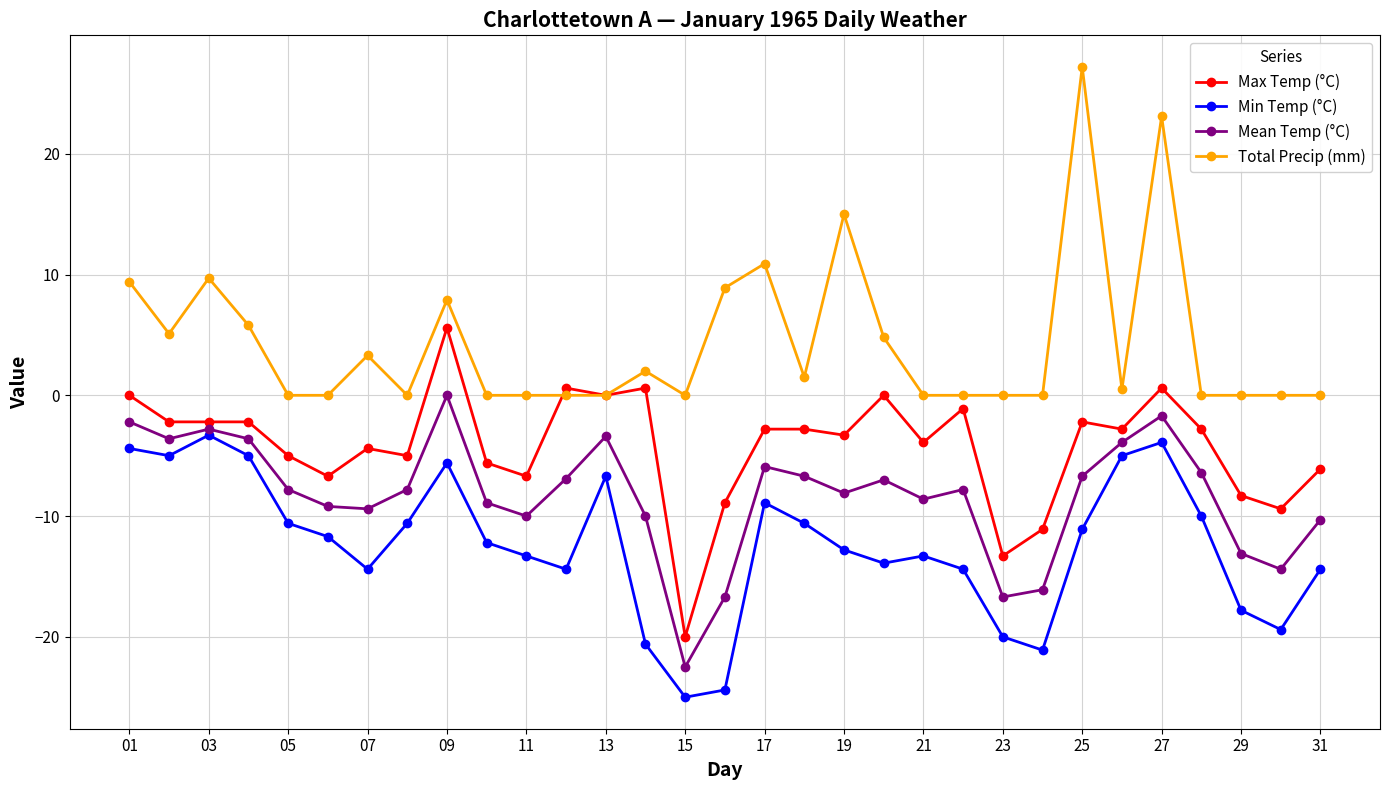

List the series in order of their peak value, highest first.

Total Precip (mm), Max Temp (°C), Mean Temp (°C), Min Temp (°C)